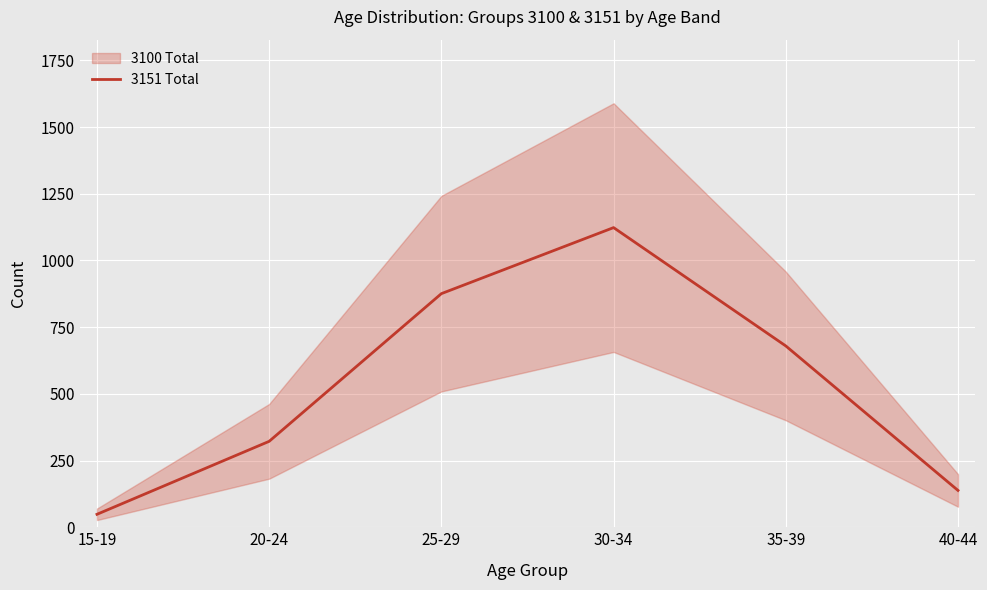

How many lines are shown in the chart?

1